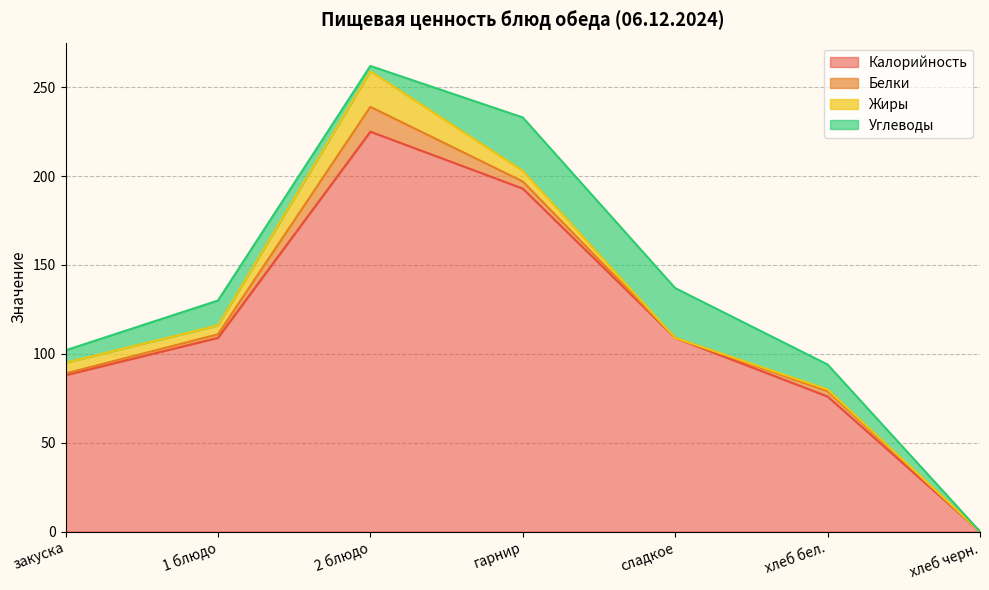

Reading right to left, list all the values displayed in this chart.

Калорийность: 0	76	109	193	225	109	88
Белки: 0	3	0	4	14	2	1
Жиры: 0	1	0	6	20	5	6
Углеводы: 0	14	28	30	3	14	7